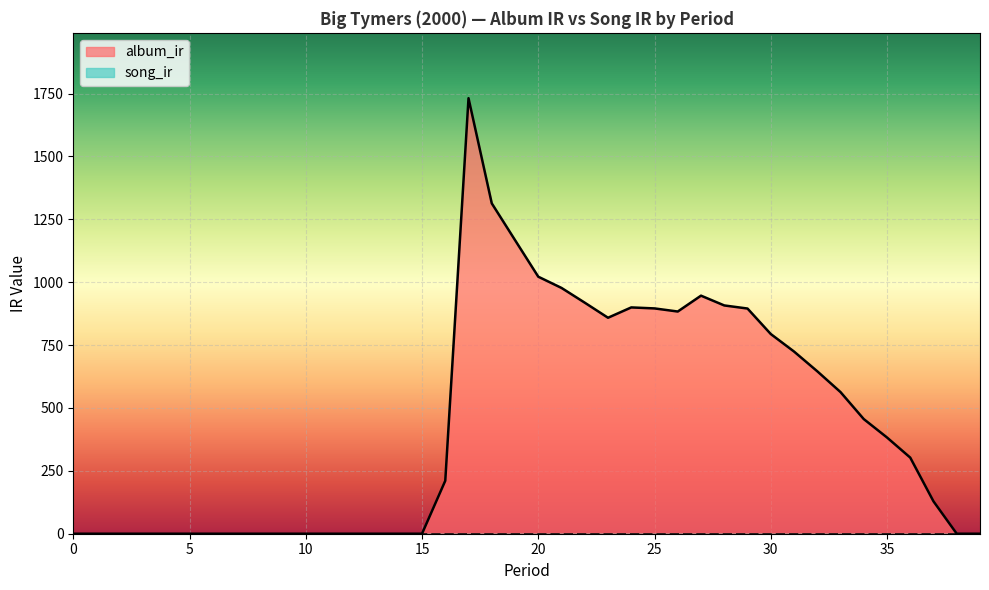

How many positive values are there?

22